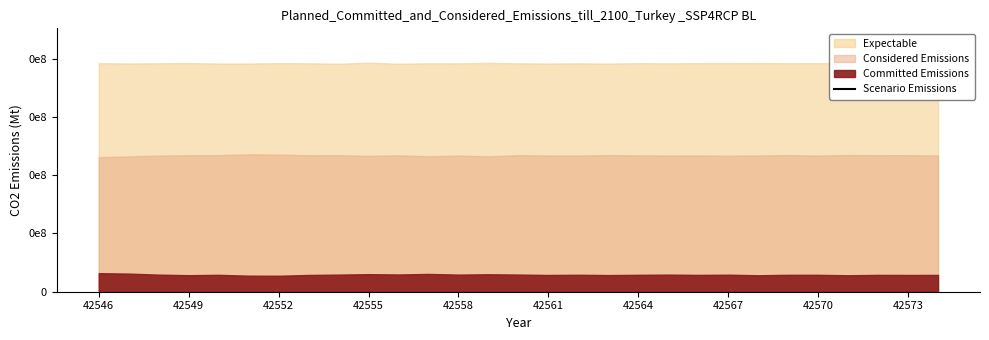

True or false: Committed Emissions and Considered Emissions intersect in this chart.

False